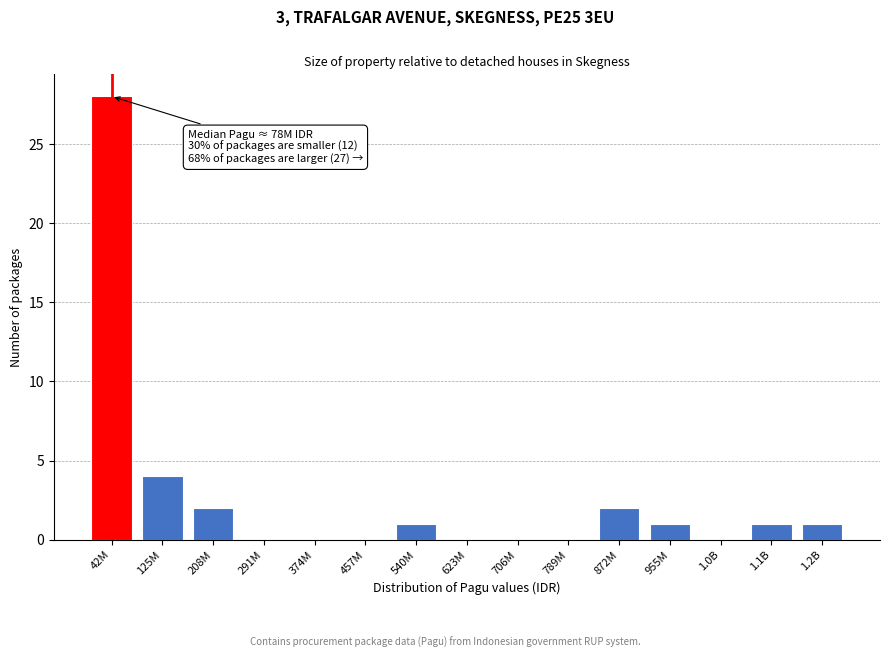

Reading left to right, transcribe all the data shown in this chart.

42M=28	125M=4	208M=2	291M=0	374M=0	457M=0	540M=1	623M=0	706M=0	789M=0	872M=2	955M=1	1.0B=0	1.1B=1	1.2B=1